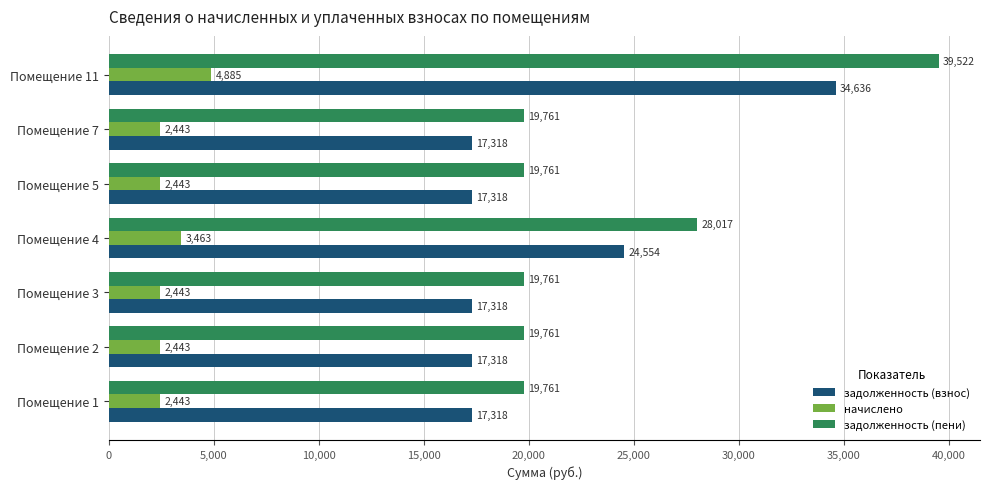

Between Помещение 4 and Помещение 5, which series saw the biggest shift?

задолженность (пени)